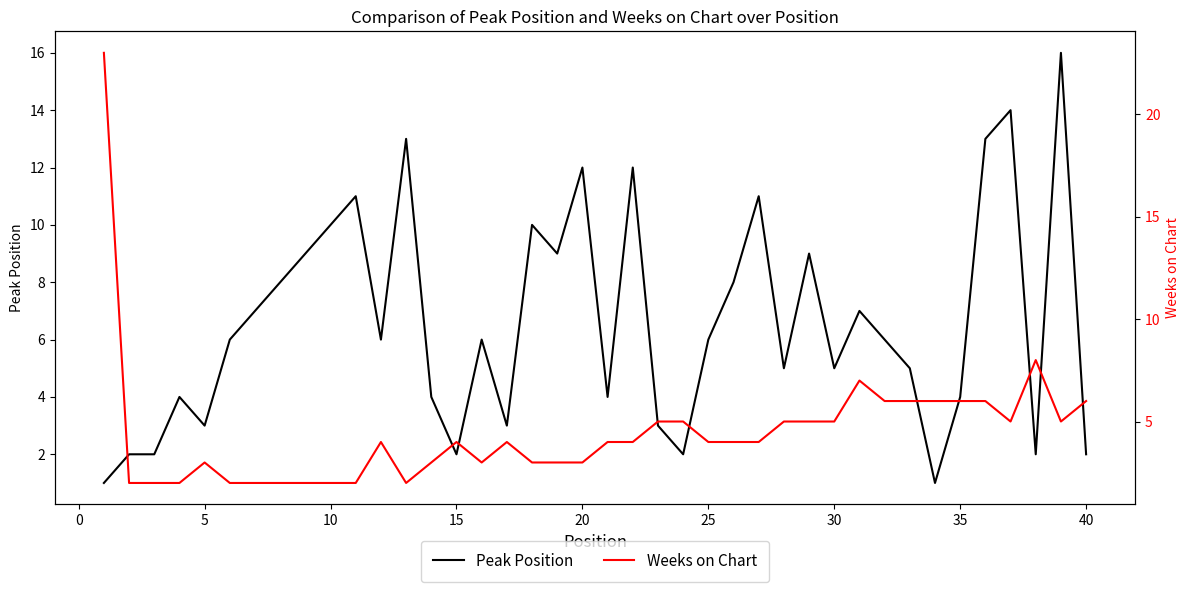

Reading left to right, transcribe all the data shown in this chart.

Peak Position: 1	2	2	4	3	6	7	8	9	10	11	6	13	4	2	6	3	10	9	12	4	12	3	2	6	8	11	5	9	5	7	6	5	1	4	13	14	2	16	2
Weeks on Chart: 23	2	2	2	3	2	2	2	2	2	2	4	2	3	4	3	4	3	3	3	4	4	5	5	4	4	4	5	5	5	7	6	6	6	6	6	5	8	5	6